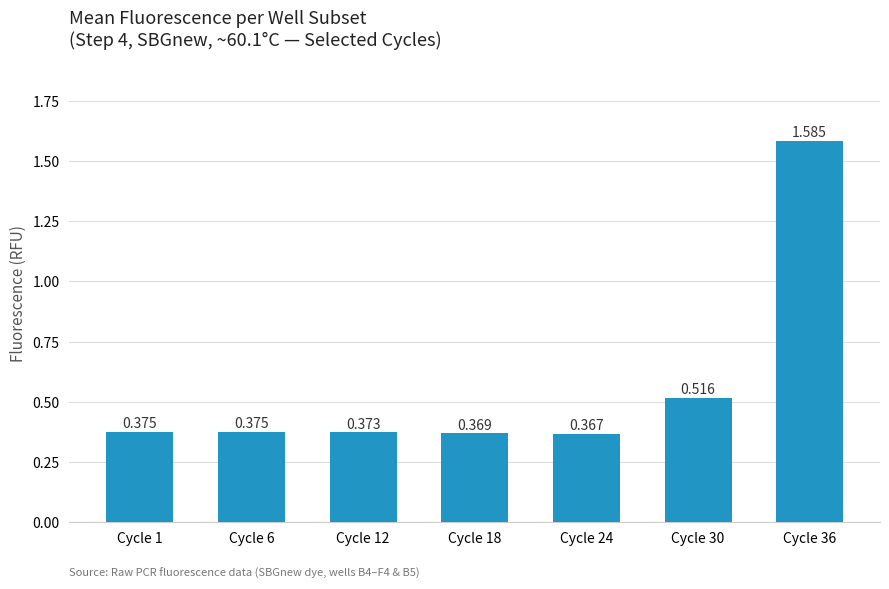

What is the difference between the maximum and minimum values?

1.2